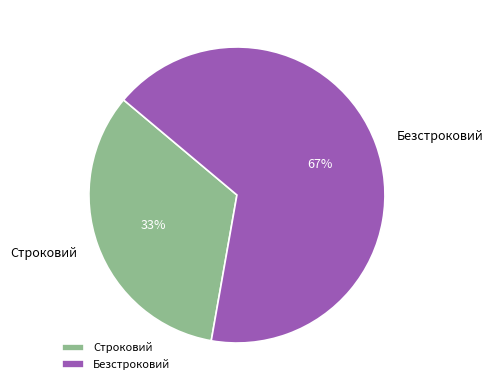

To the nearest percent, what is the combined percentage of Строковий and Безстроковий?

100%